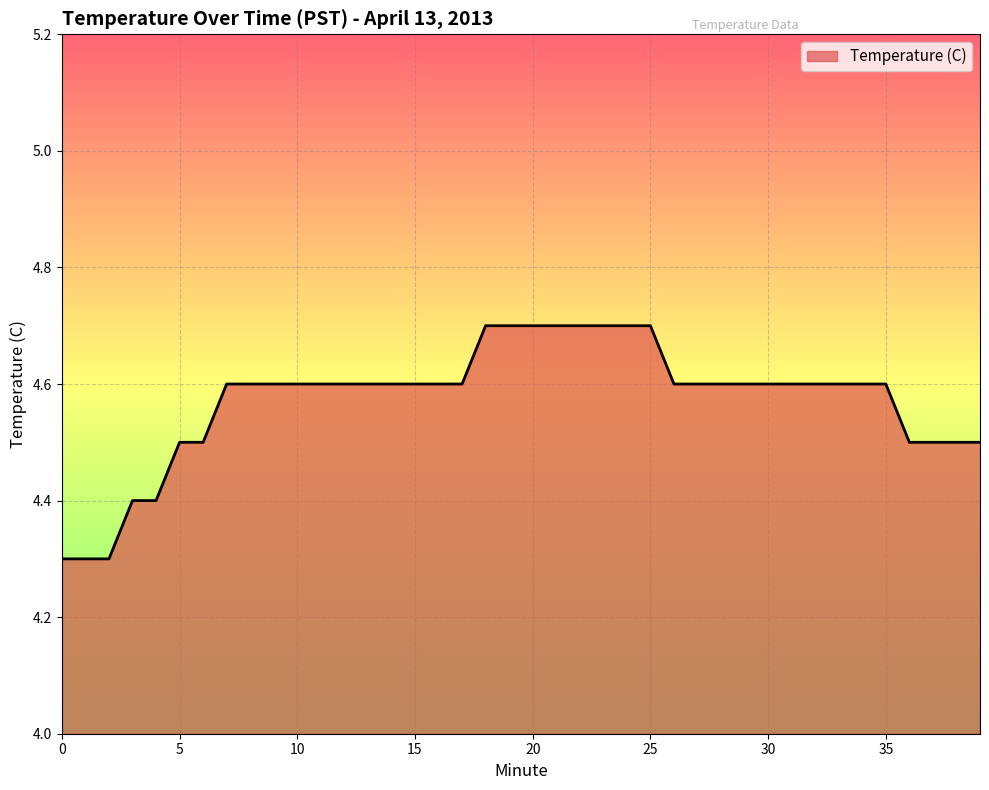

What is the difference between the maximum and second lowest values?

0.4